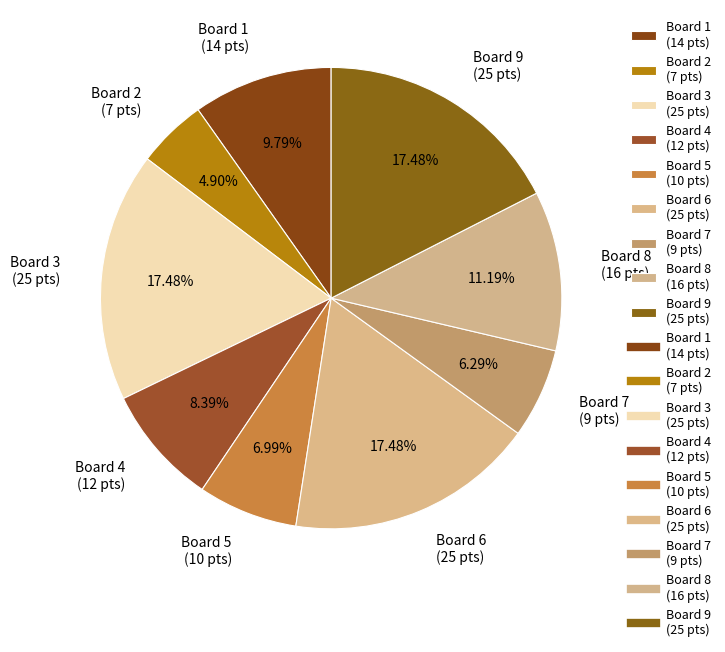

What percentage is the Board 5 slice, to the nearest percent?

7%